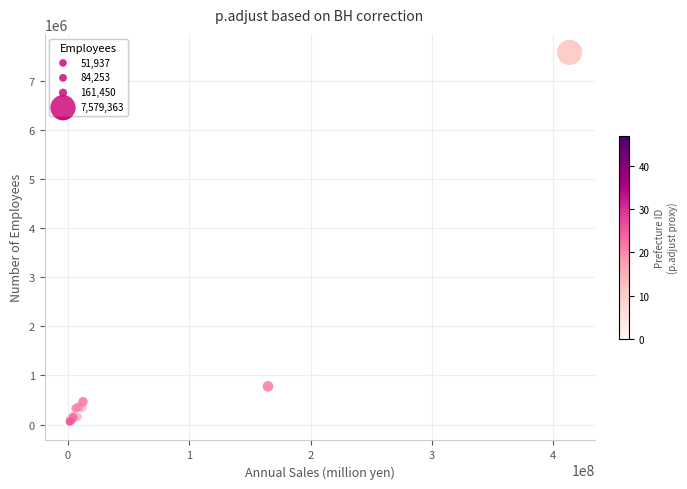

What Y value in the scatter plot is closest to 3815650?

778118